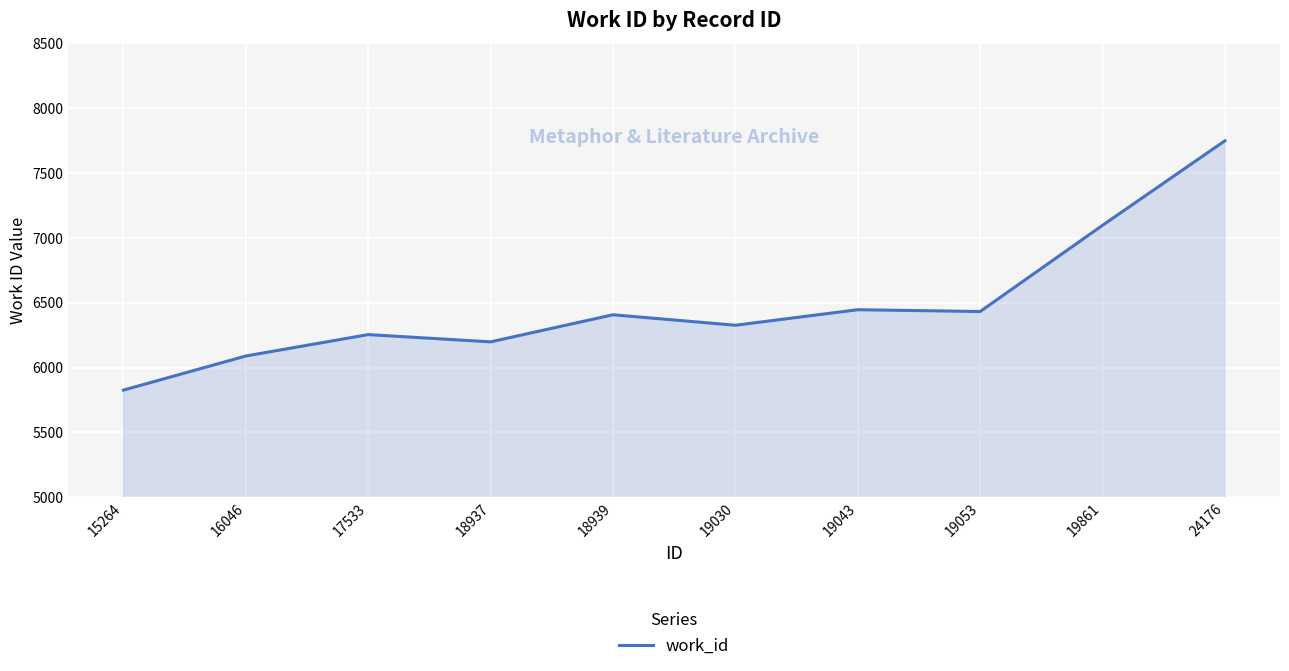

What is the difference between the maximum and minimum values?

1923